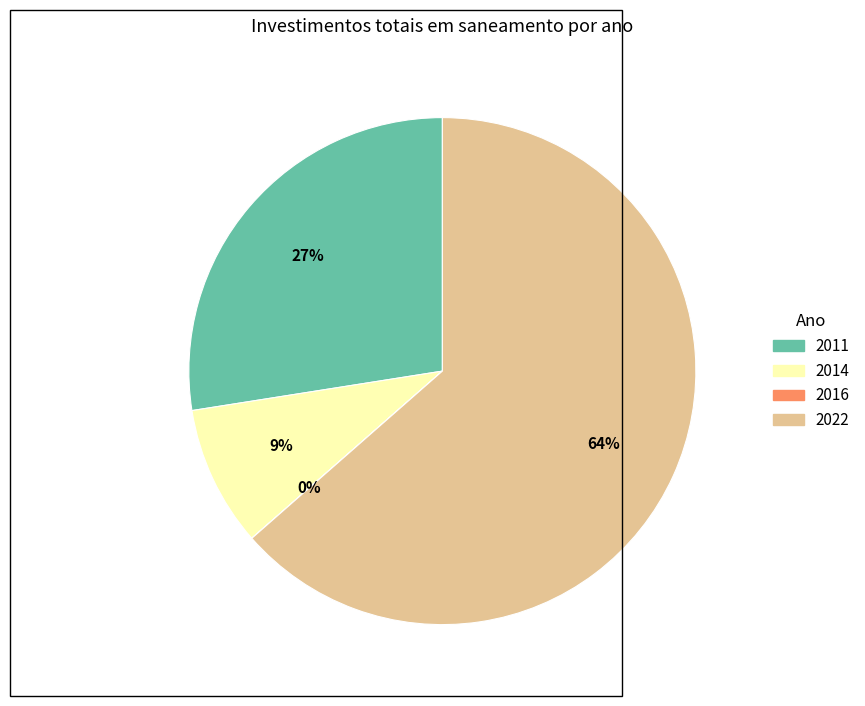

Is there any slice that represents more than half of the pie?

Yes